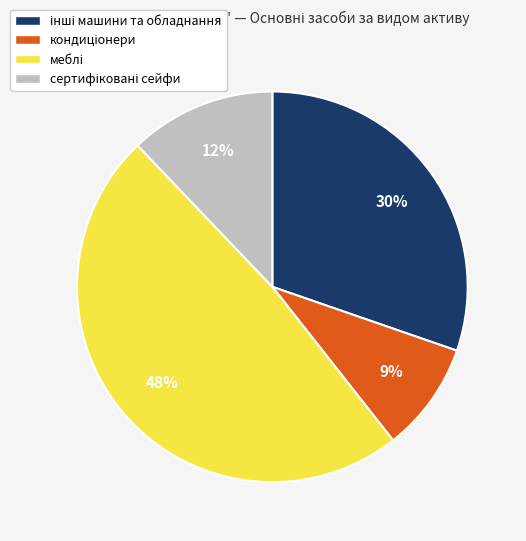

Count the number of slices in the pie.

4